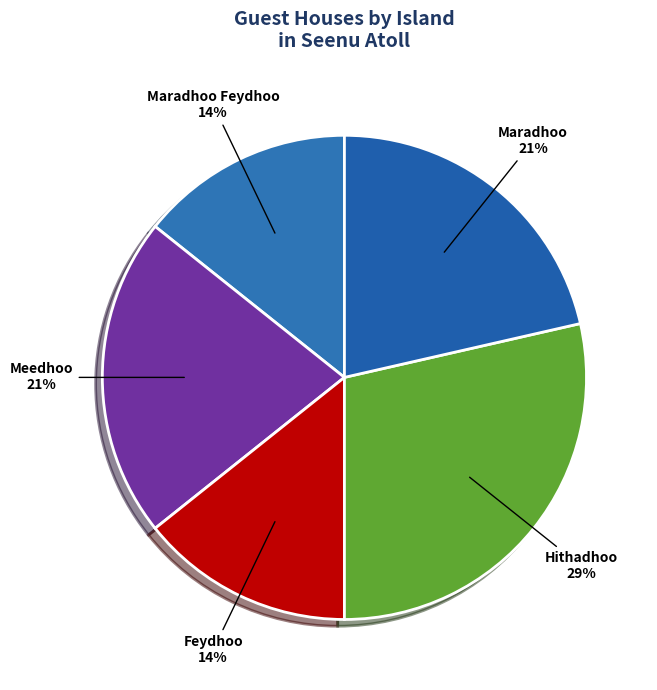

How many slices are in this pie chart?

5